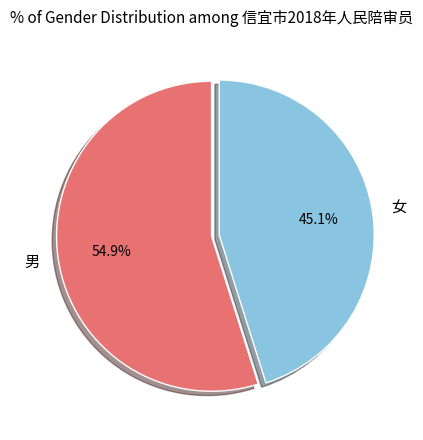

What is the smallest slice in the pie chart?

女